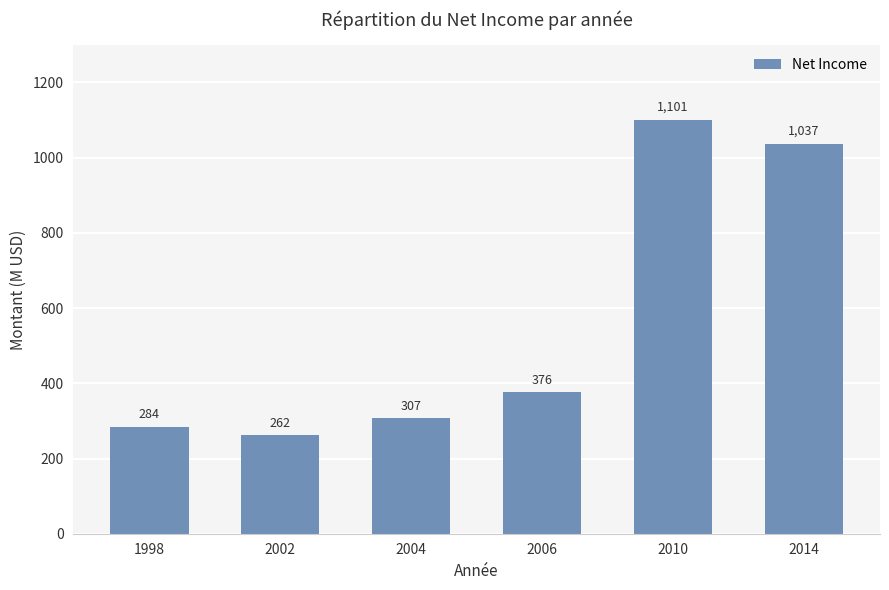

What is the difference between the maximum and second lowest values?

816.3